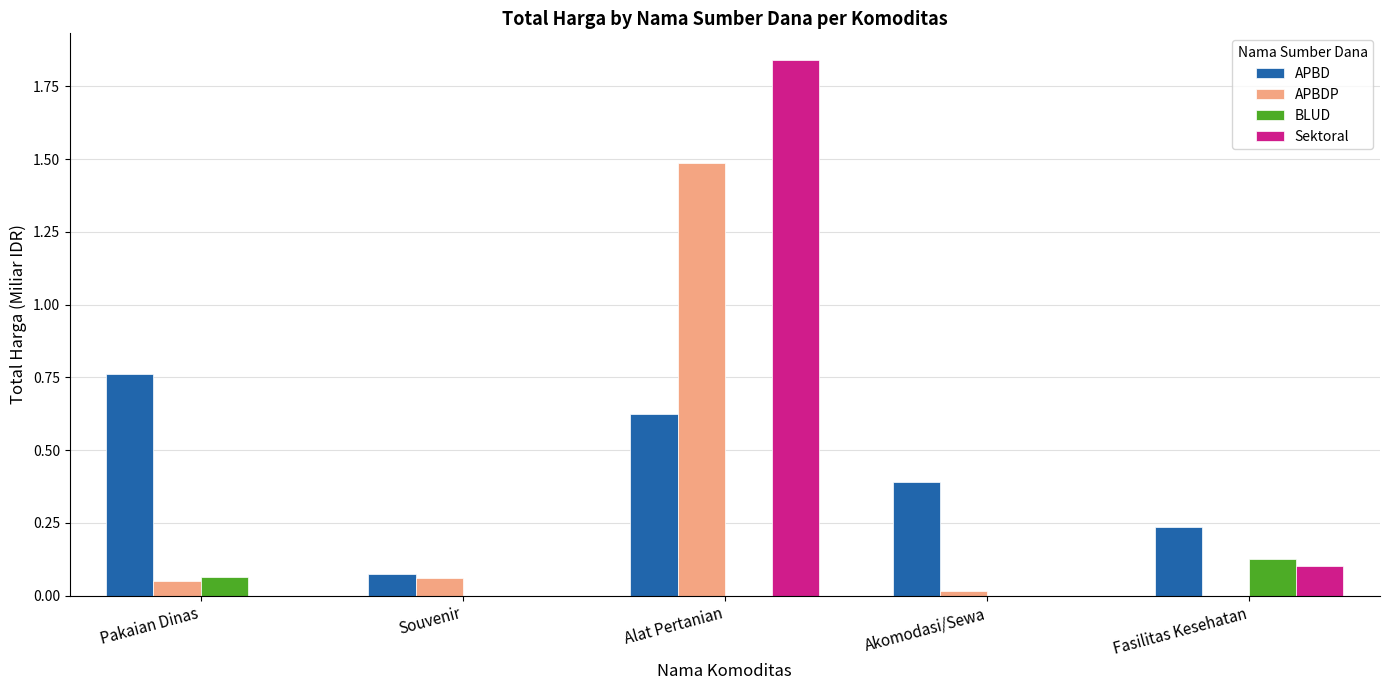

At which label does Sektoral reach its peak?

Alat Pertanian